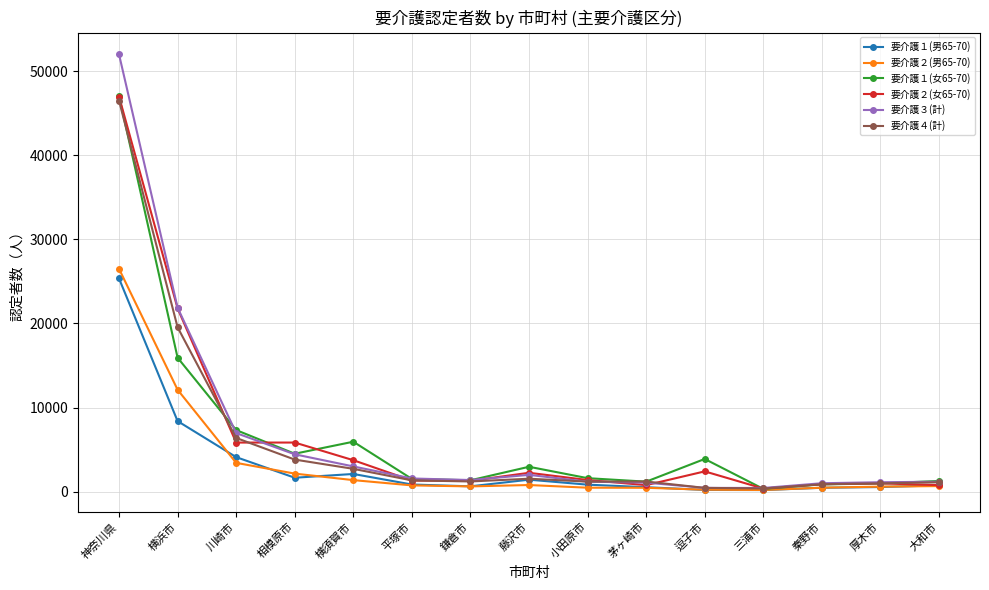

Where does the 要介護１(女65-70) series first go above 1613?

神奈川県